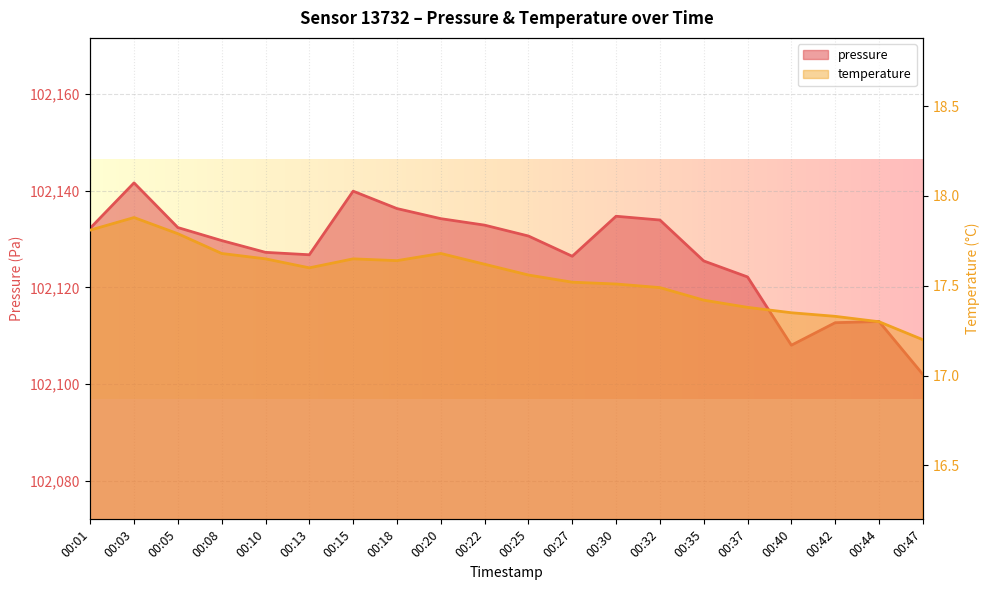

True or false: pressure has more than 1 interior local peaks.

True